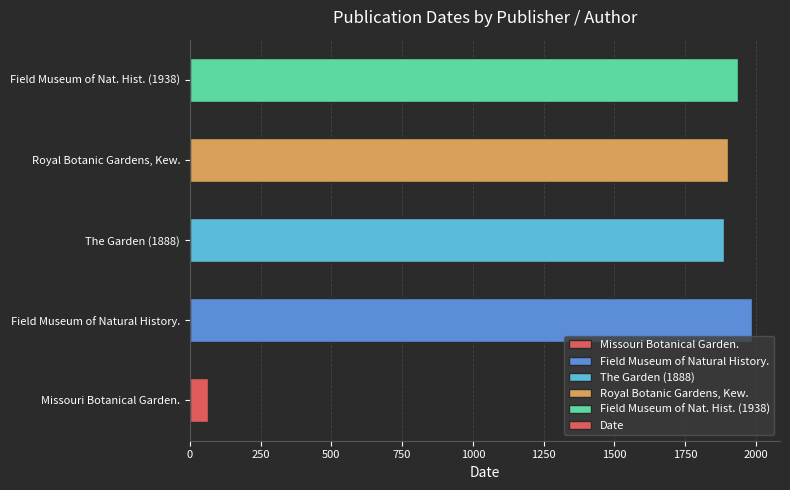

What is the change in value from Missouri Botanical Garden. to Field Museum of Nat. Hist. (1938)?

+1873